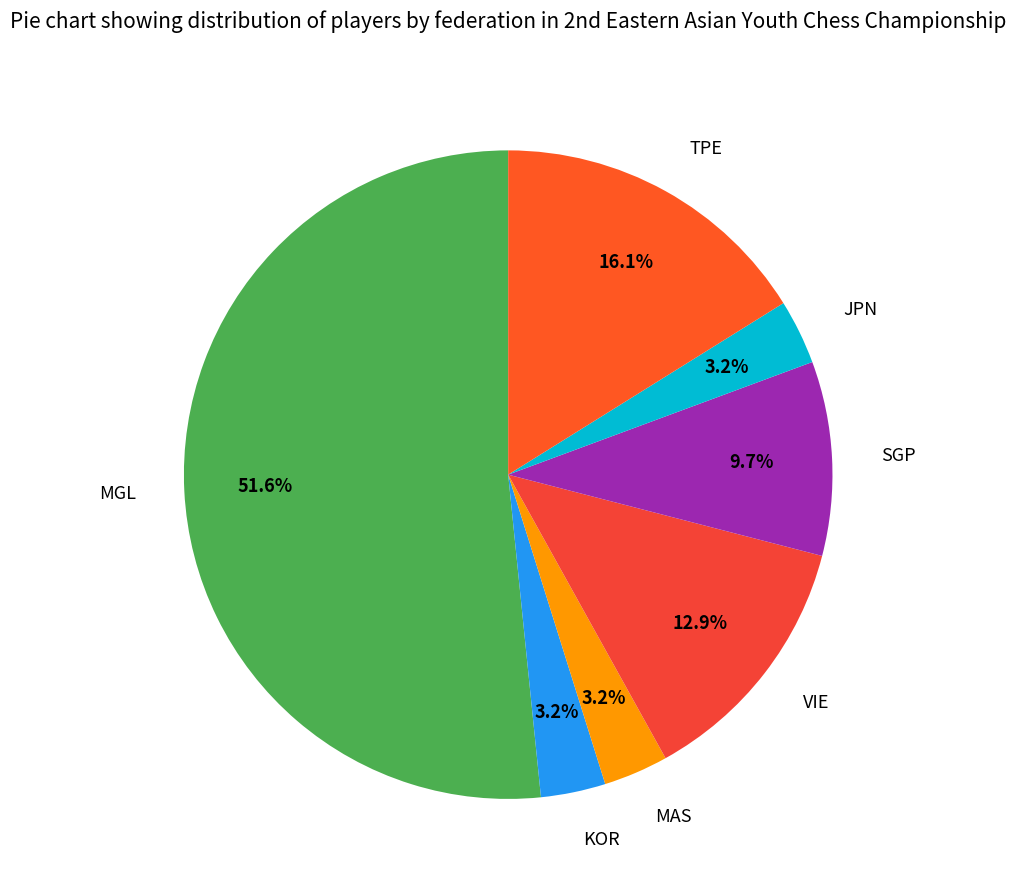

To the nearest percent, what percentage of the pie is JPN?

3%